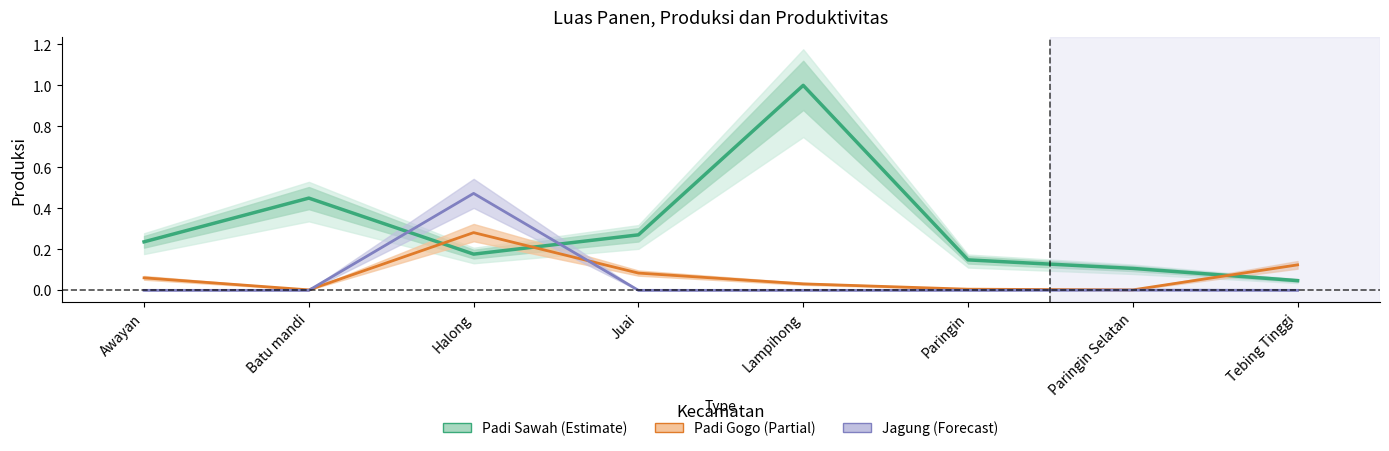

What position from the left is Lampihong?

5